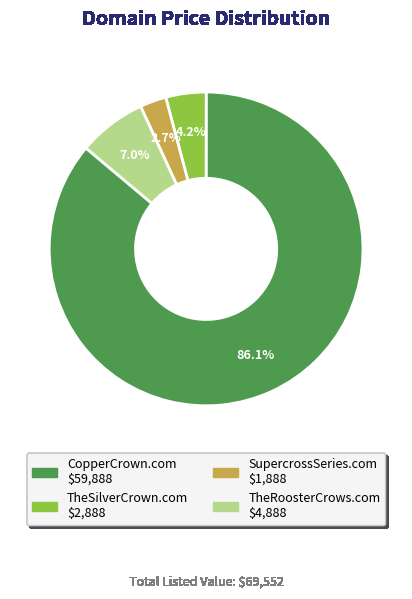

To the nearest percent, what is the difference between the CopperCrown.com and TheSilverCrown.com slice percentages?

82%